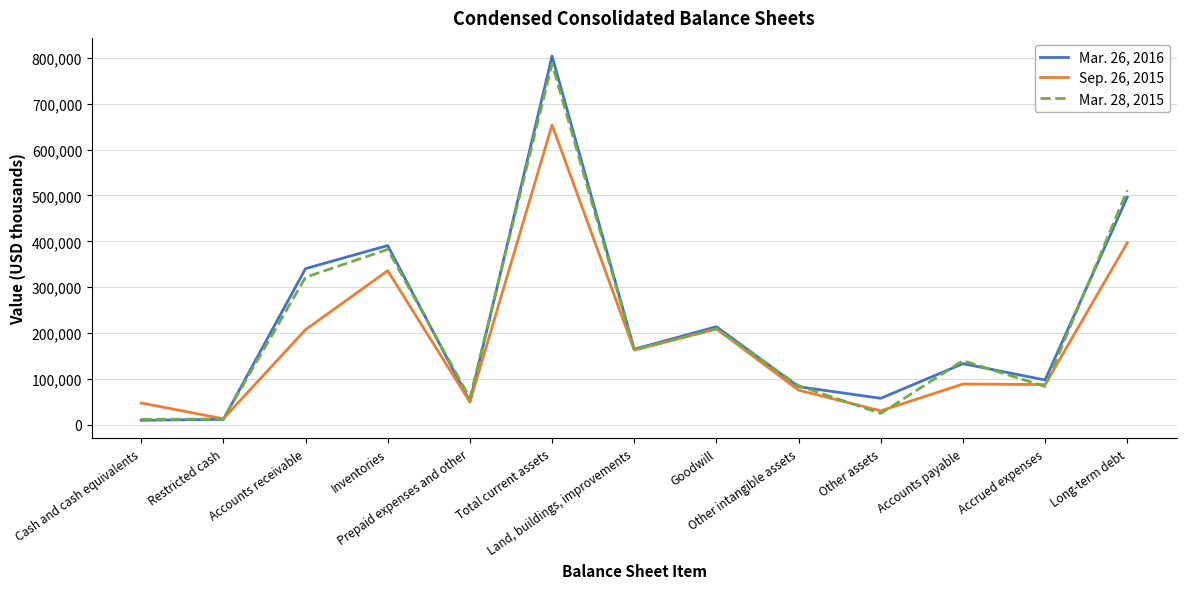

How many lines are shown in the chart?

3